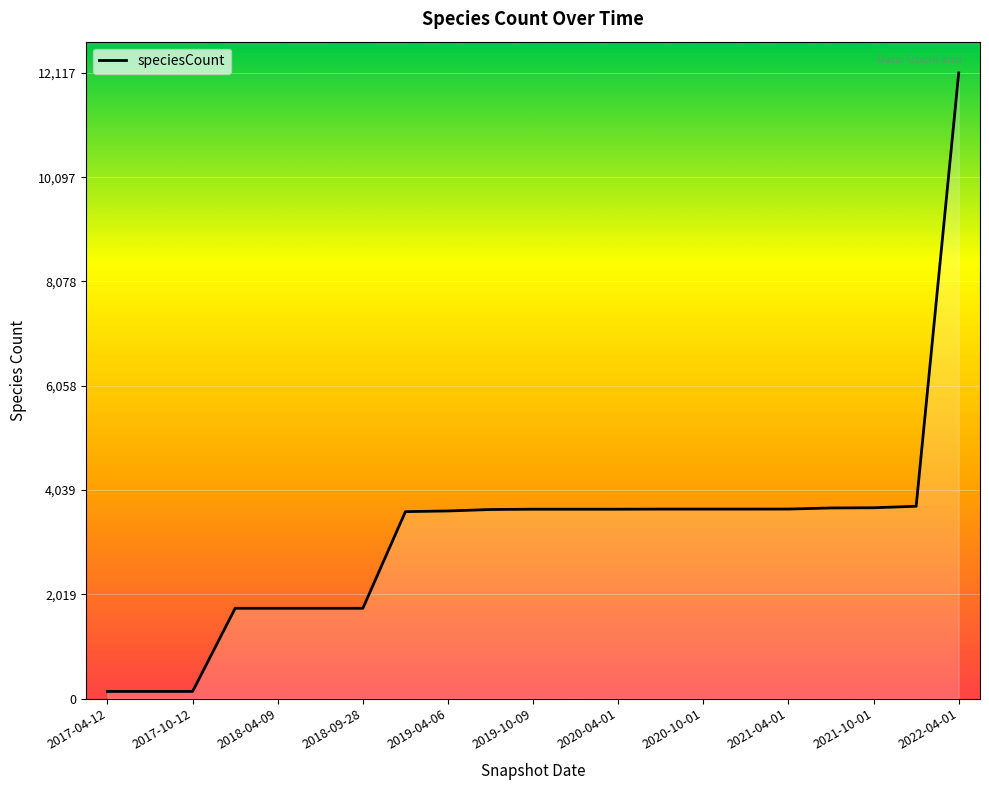

What is the difference between the maximum and minimum values?

11980